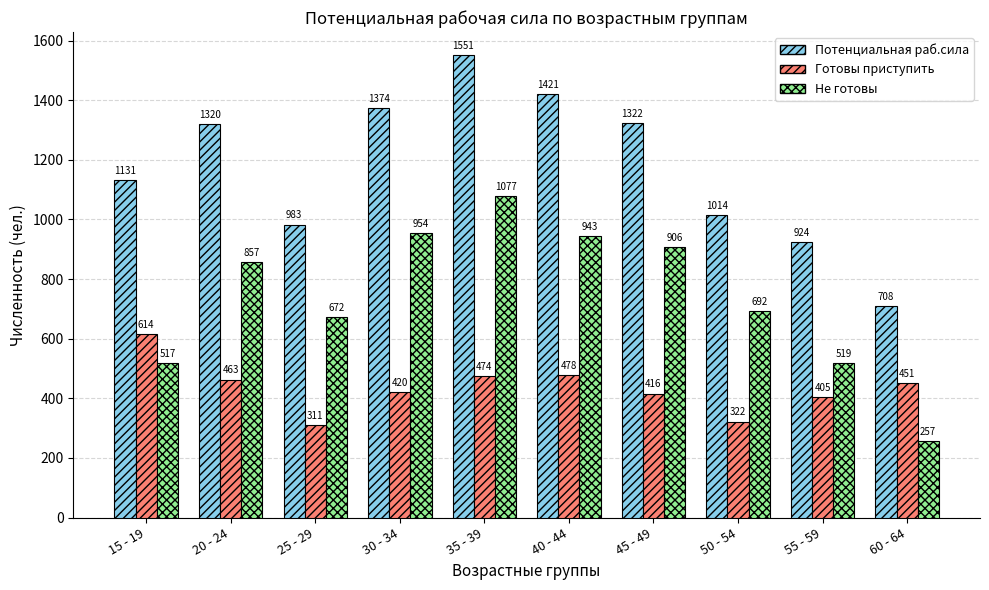

Reading right to left, list all the values displayed in this chart.

Потенциальная раб.сила: 708	924	1014	1322	1421	1551	1374	983	1320	1131
Готовы приступить: 451	405	322	416	478	474	420	311	463	614
Не готовы: 257	519	692	906	943	1077	954	672	857	517